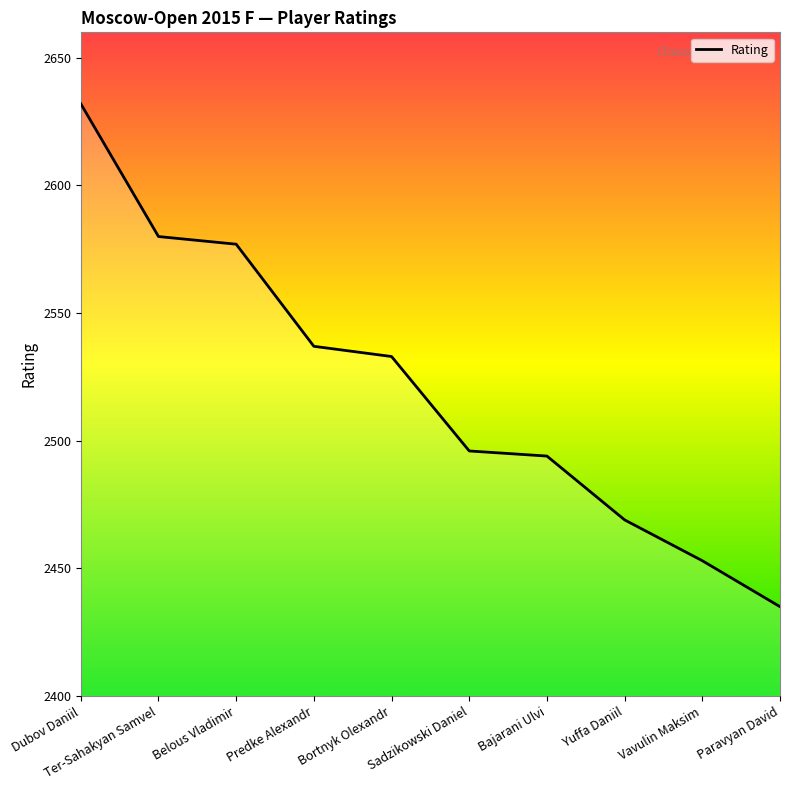

What is the difference between the values at Dubov Daniil and Vavulin Maksim?

179